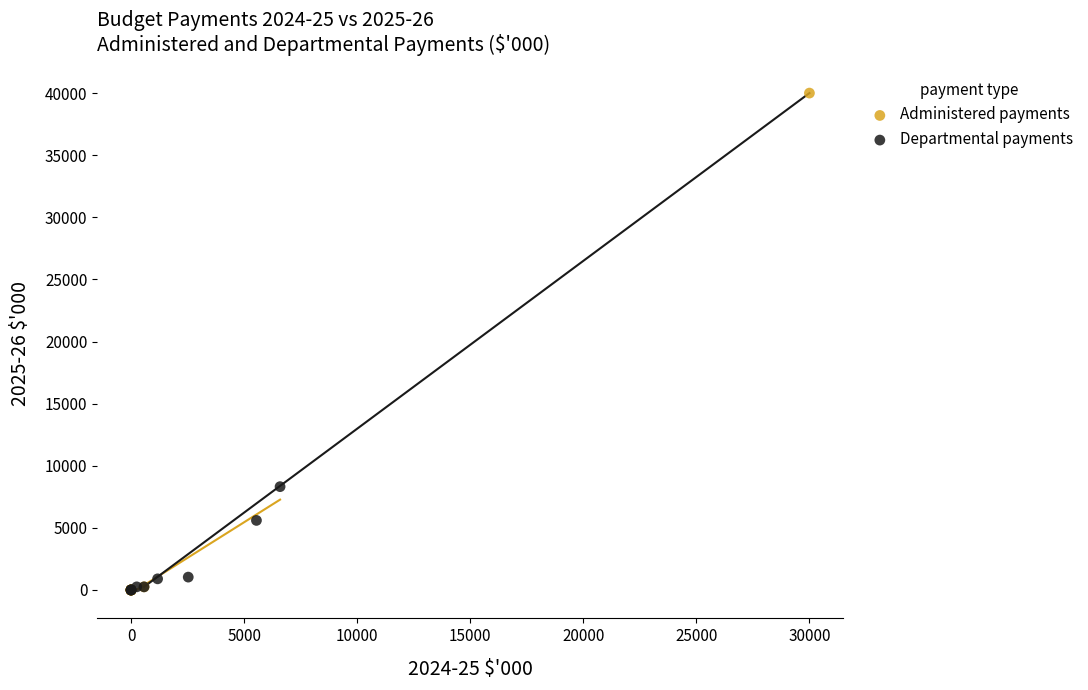

Which series has the largest Y range (max minus min)?

Administered payments